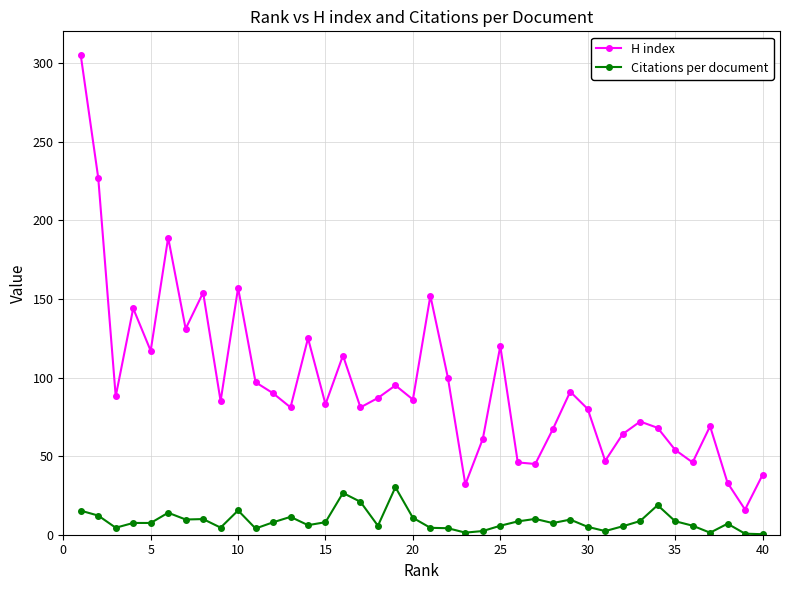

True or false: Citations per document has more than 2 interior local peaks.

True